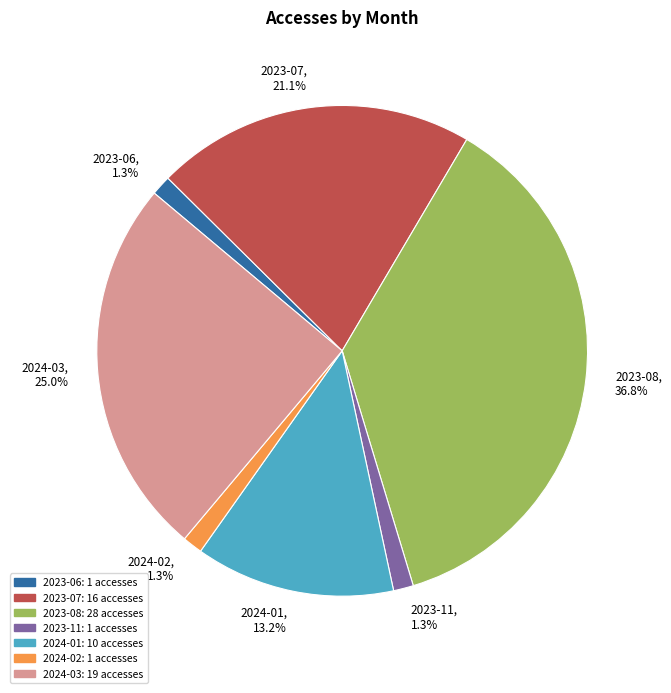

Count the number of slices in the pie.

7